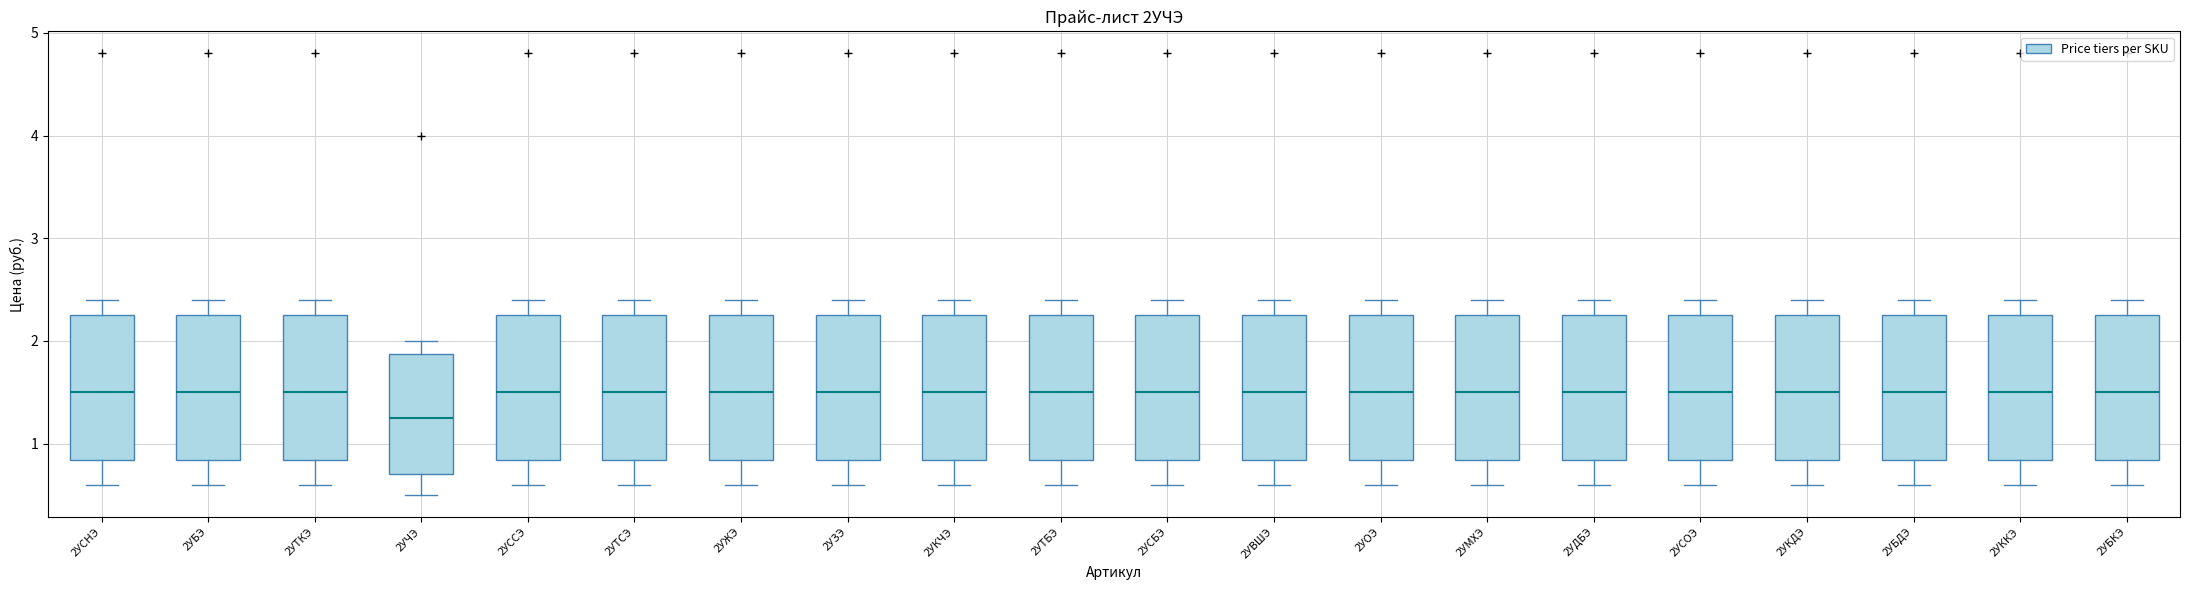

Which box has the lowest median line?

2УЧЭ